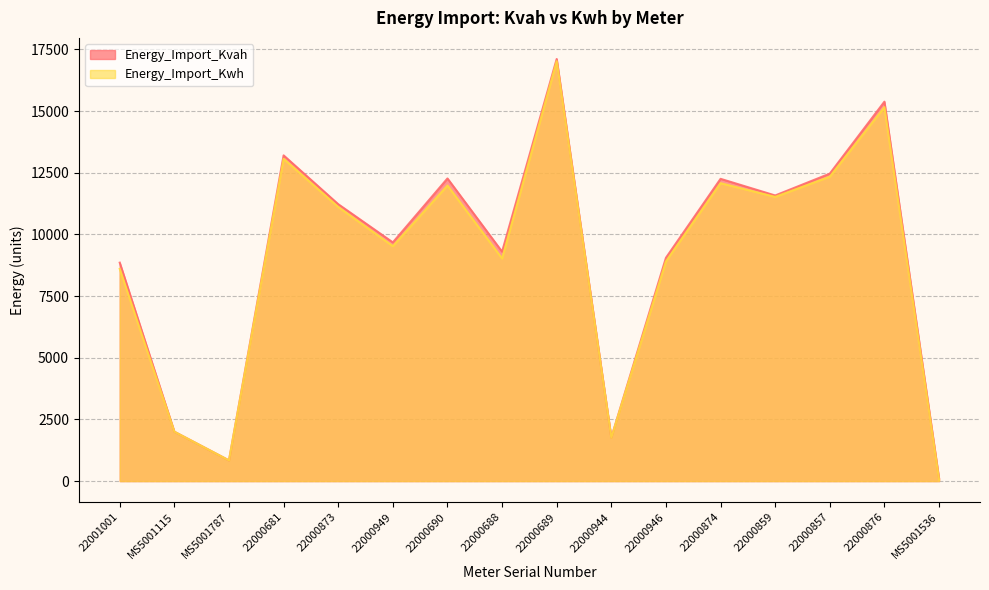

Does the chart have visible grid lines?

Yes